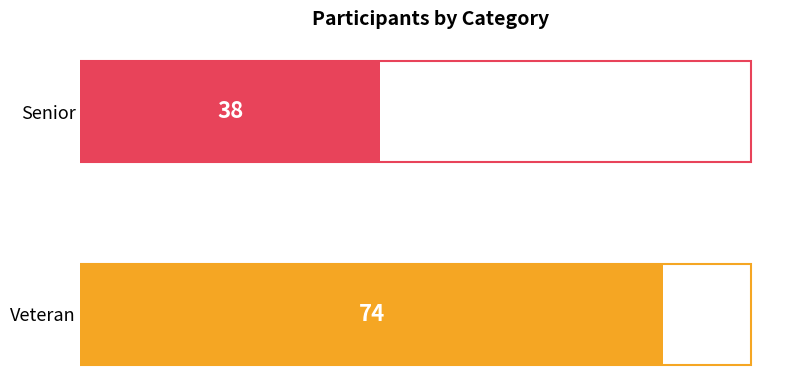

List the labels in order of value, largest first.

Veteran, Senior